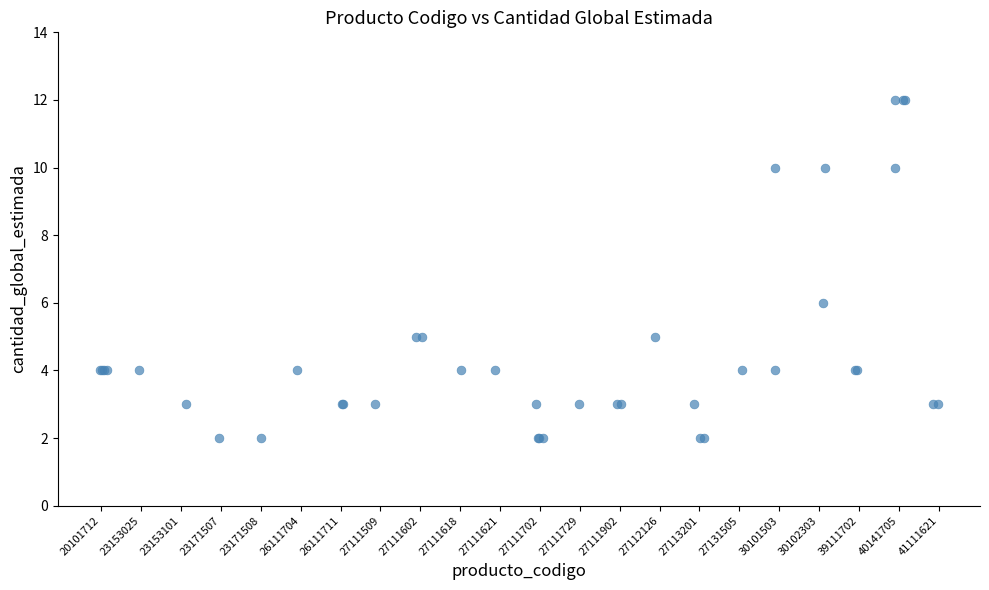

What Y value in the scatter plot is closest to 7?

6